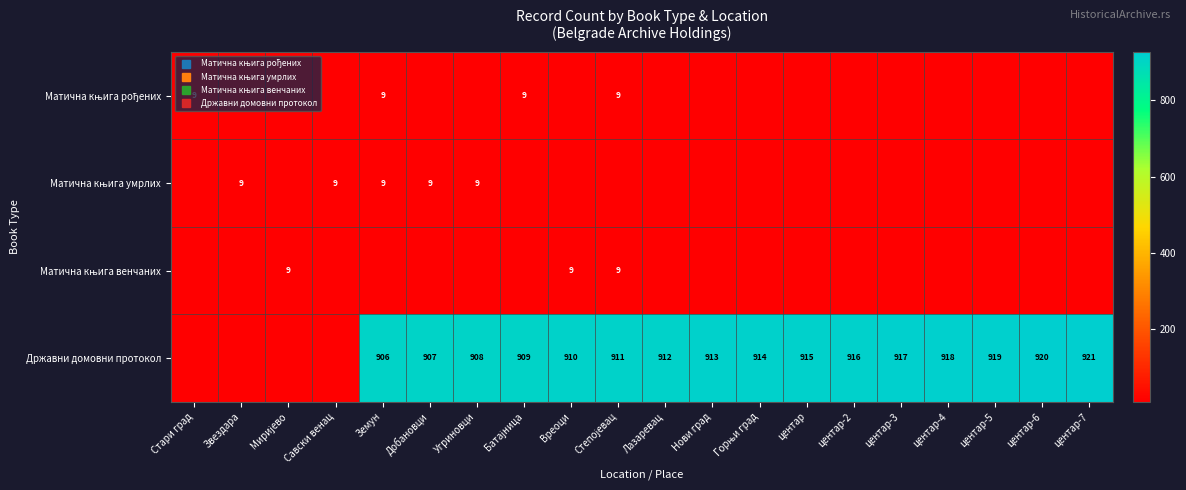

What is the maximum value shown in the chart?

921